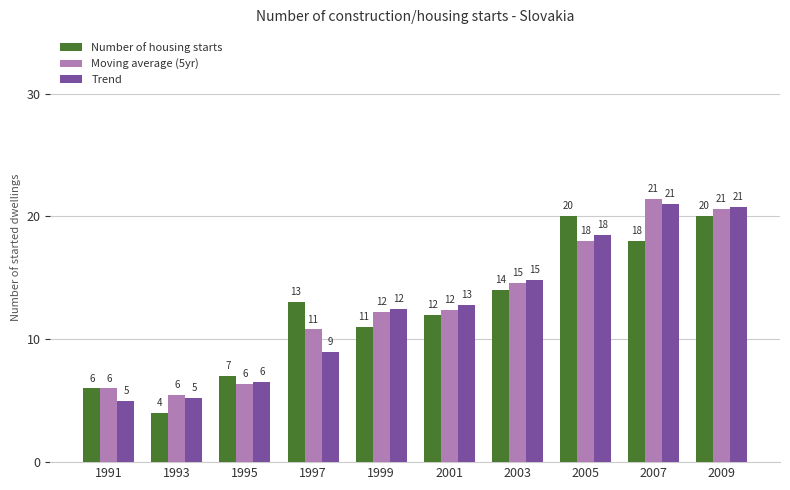

What are all the series names shown in the legend?

Number of housing starts, Moving average (5yr), Trend